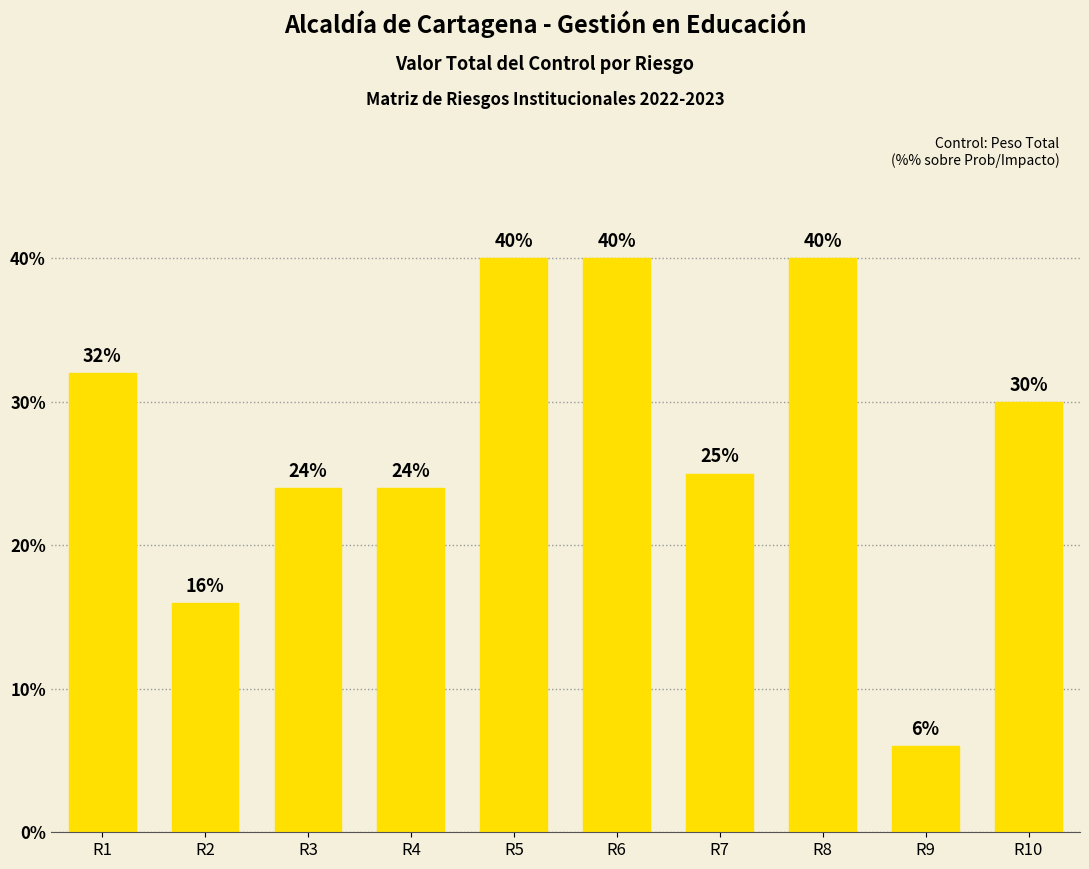

Reading left to right, what are all the values shown in this chart?

0.3	0.2	0.2	0.2	0.4	0.4	0.2	0.4	0.1	0.3